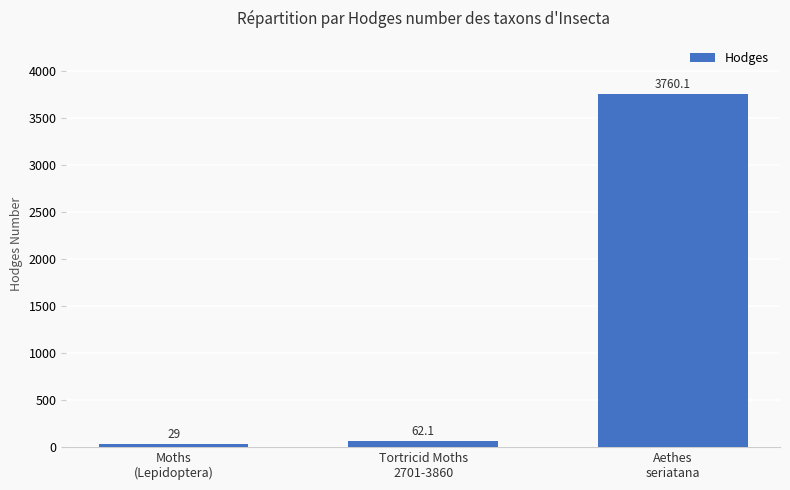

What is the sum of all values?

3851.2